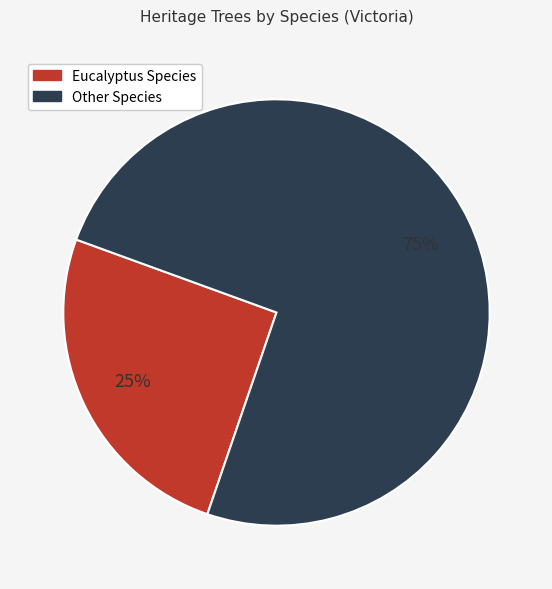

Is there a majority slice in this chart?

Yes